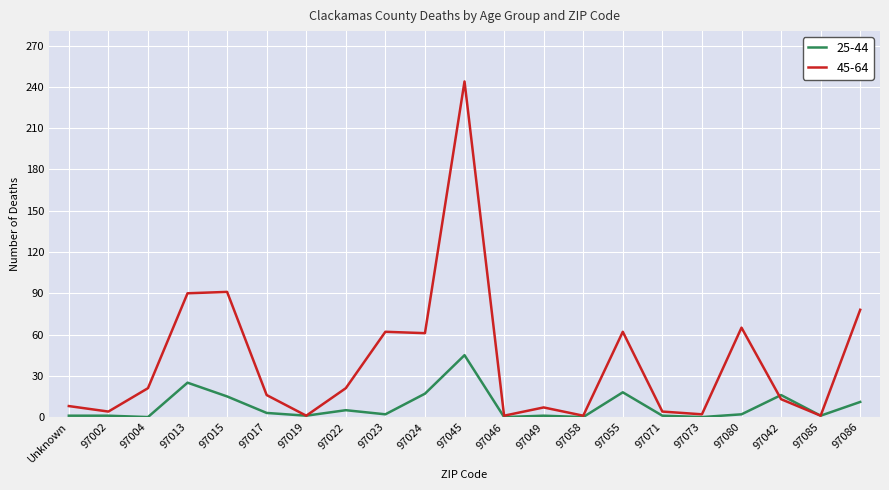

True or false: 45-64 has a value of 7 at 97049.

True